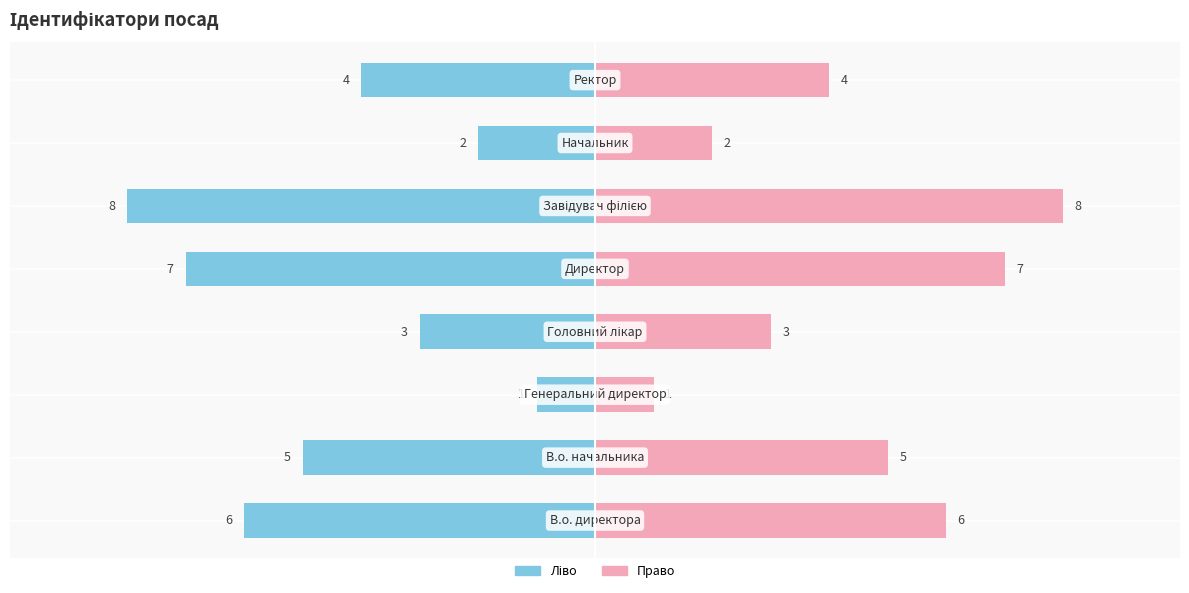

Where is the data nearest to the value 4?

Ректор